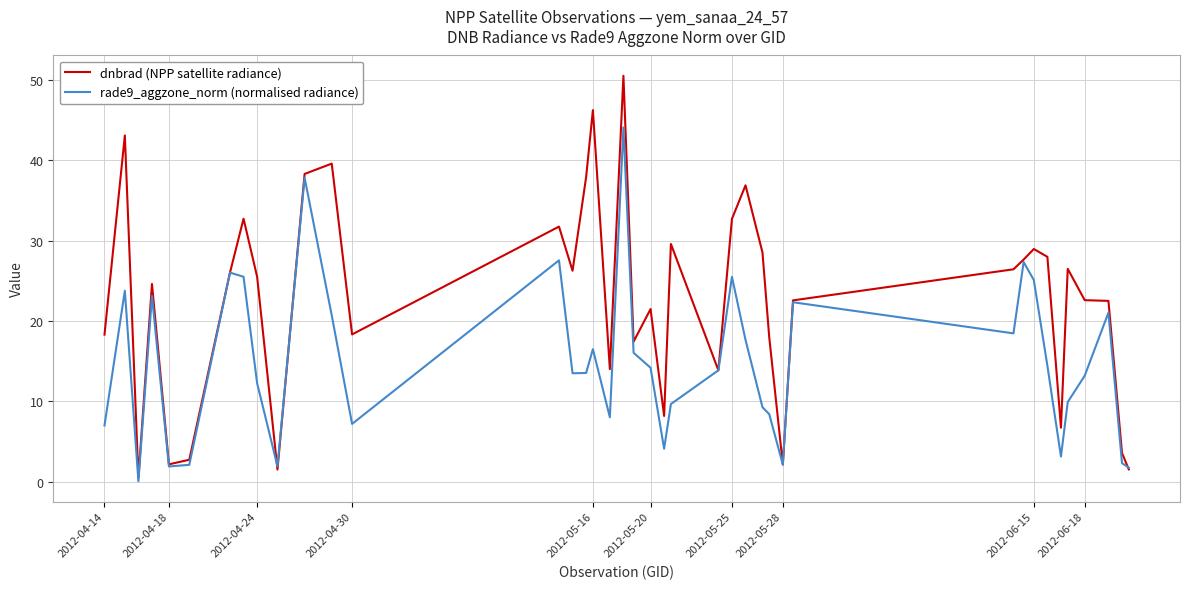

What is the highest value of the dnbrad (NPP satellite radiance) series?

50.5